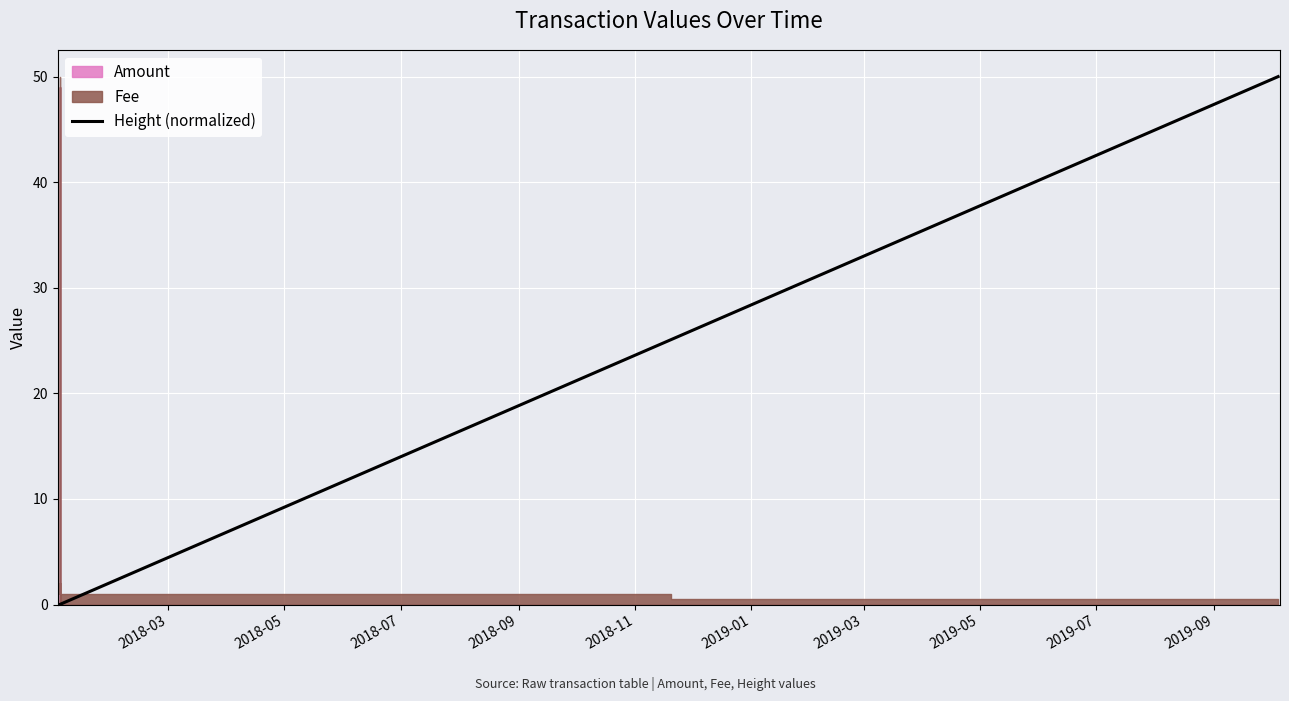

Count the number of values greater than 0.

10